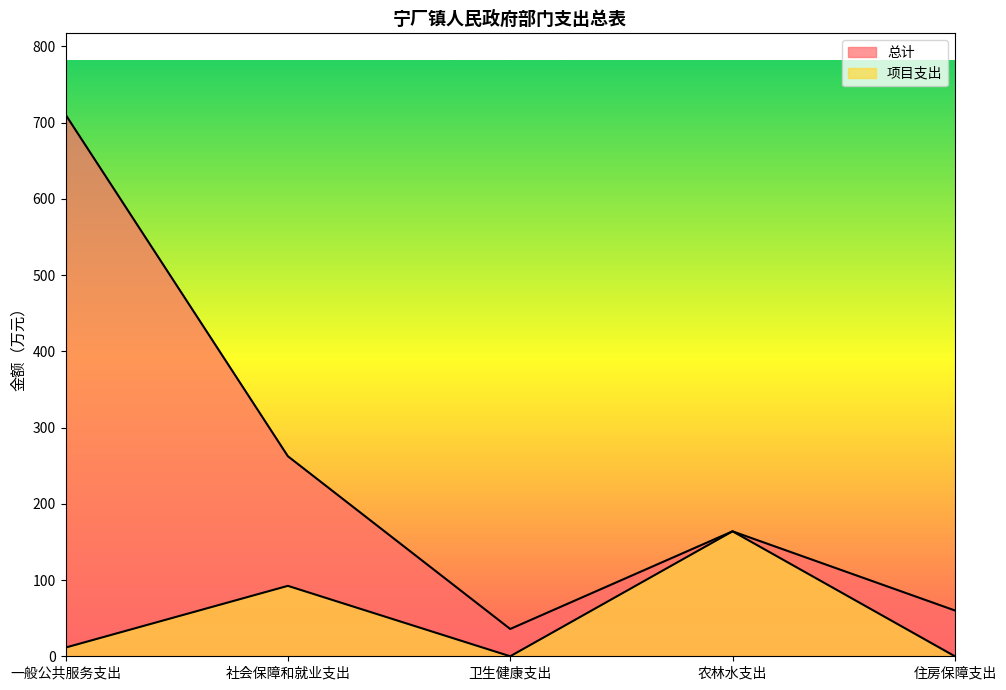

True or false: 总计 and 项目支出 cross at least once.

False